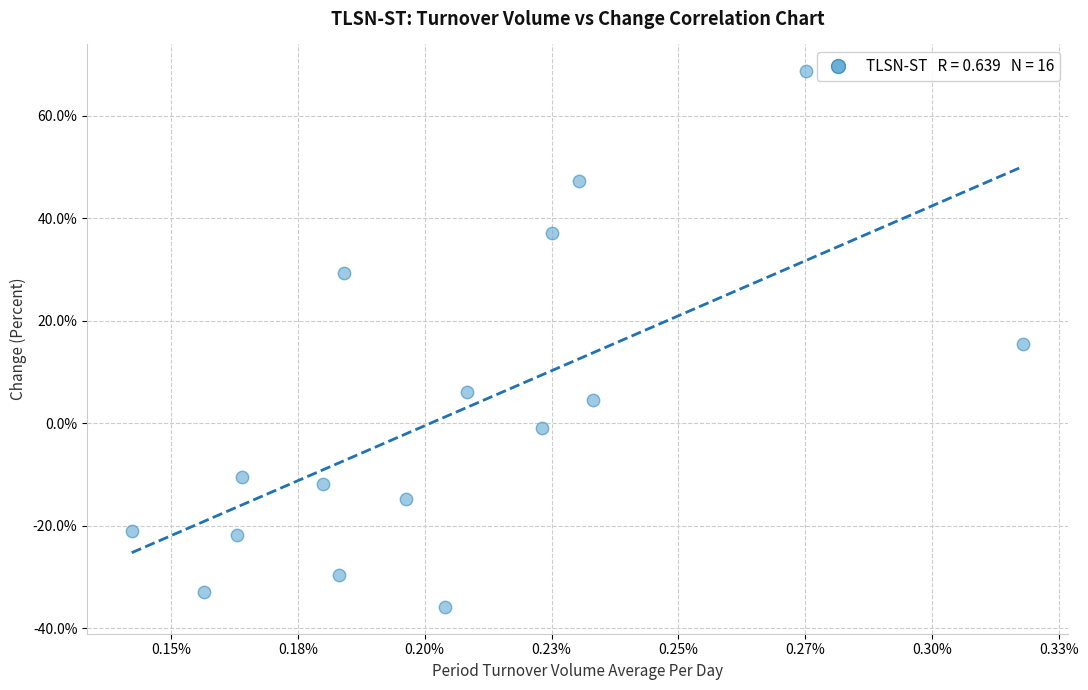

What is the range of Y values (max minus min)?

104.5